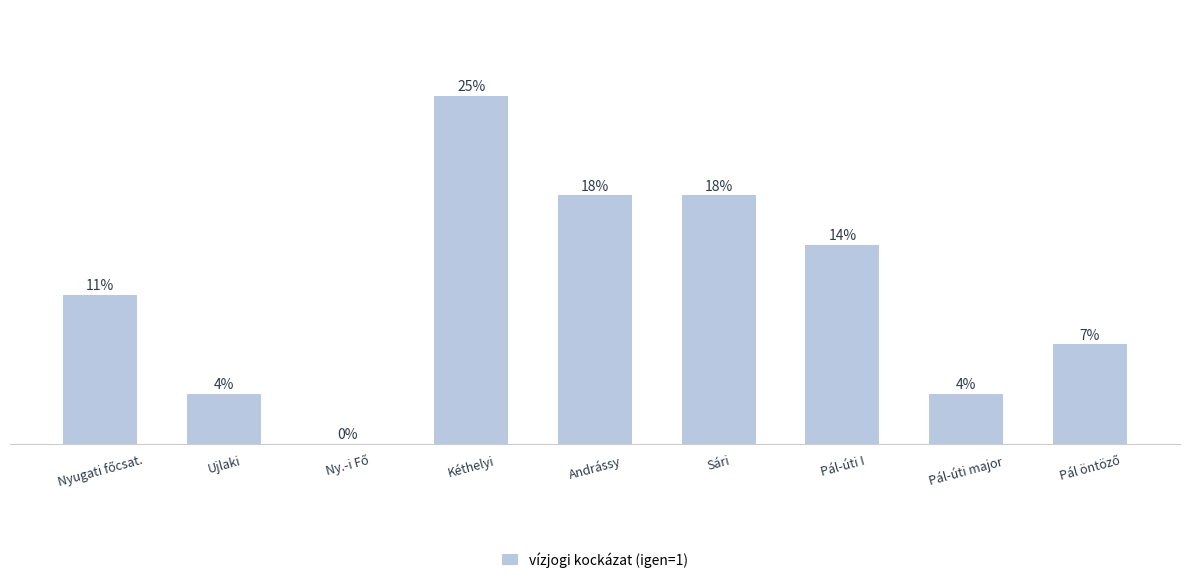

Is it true that the value at Ujlaki is 0?

False